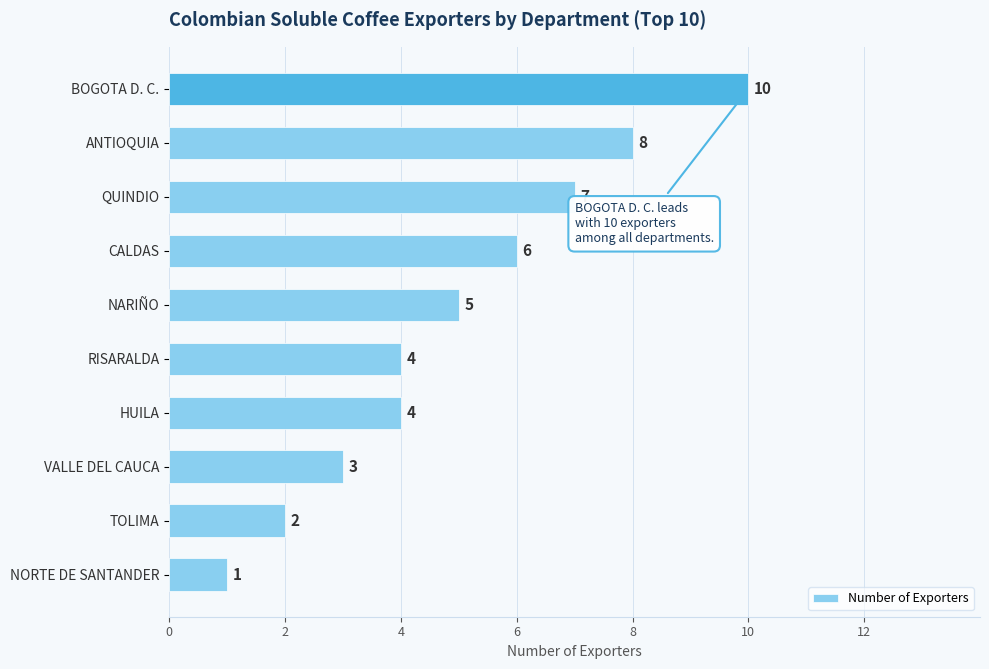

How many values are between 3 and 7?

6